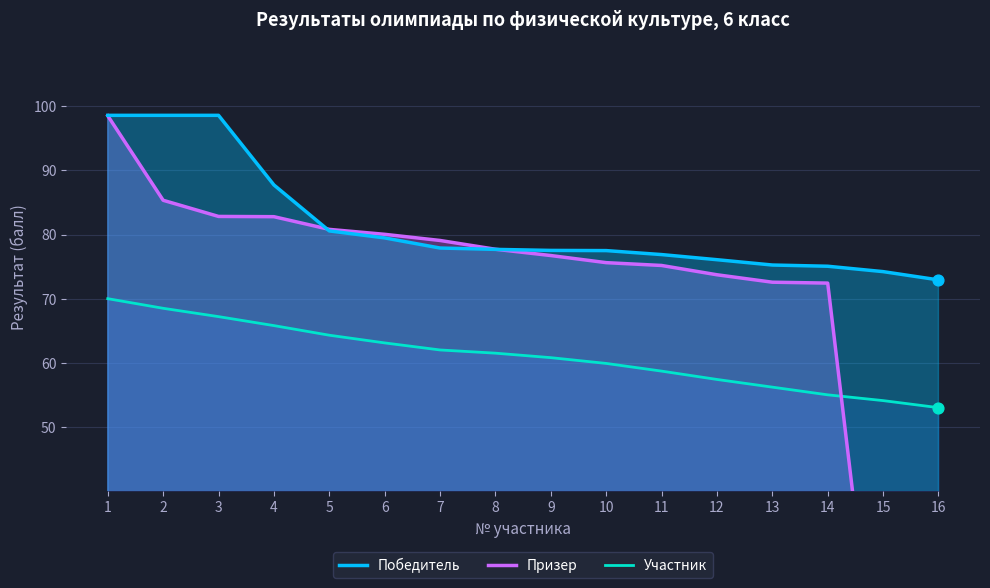

At which category is the sum across all series the highest?

1